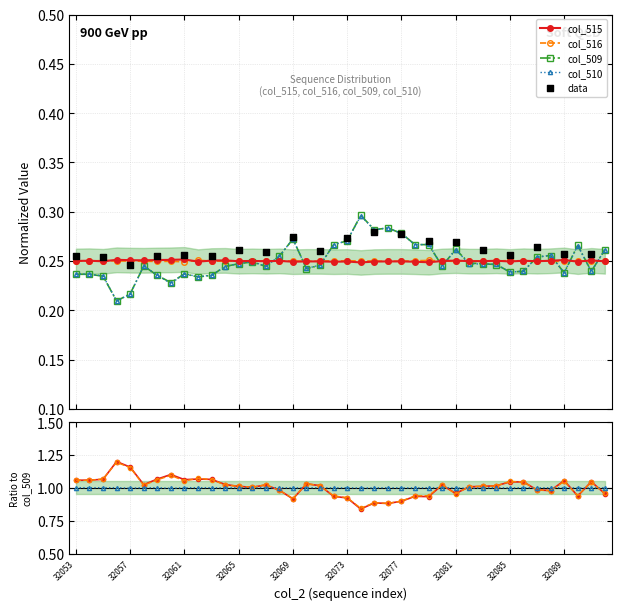

Which series contains the lowest Y value?

col_509